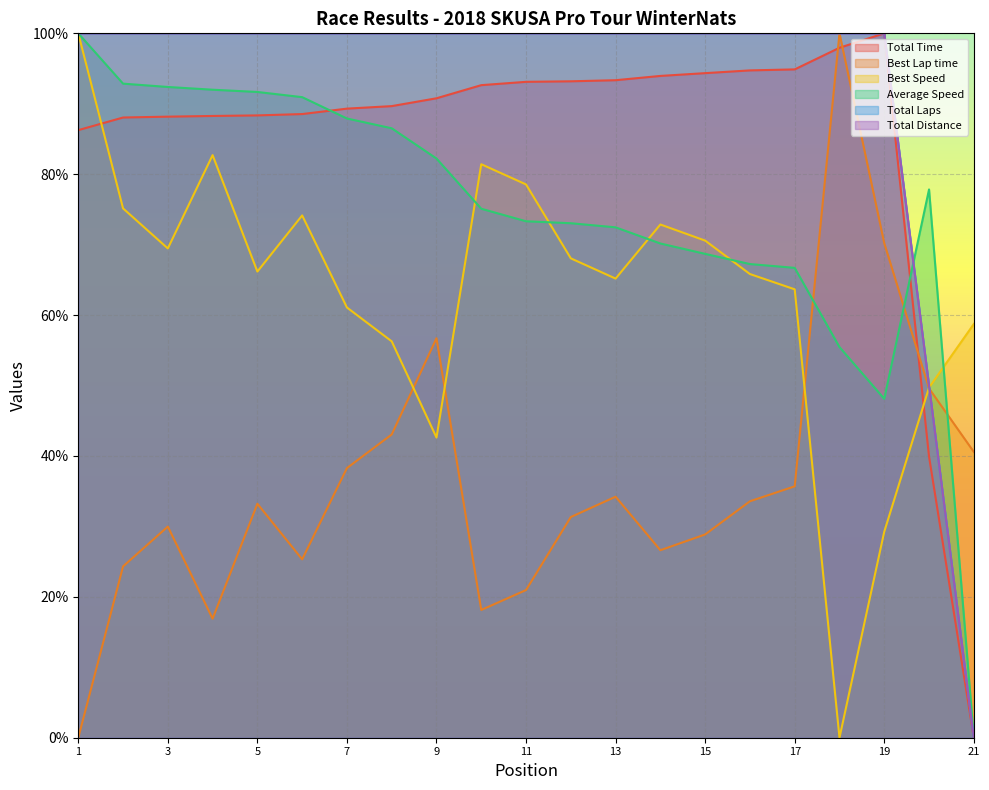

True or false: Total Laps has more than 2 points higher than both neighbors.

False